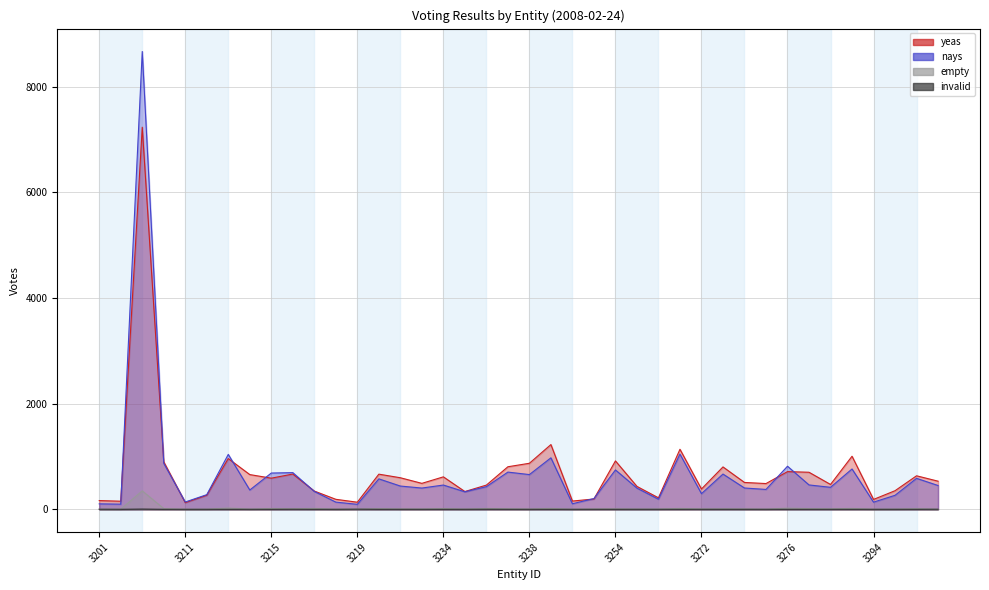

At which category does invalid reach its first local valley?

3202